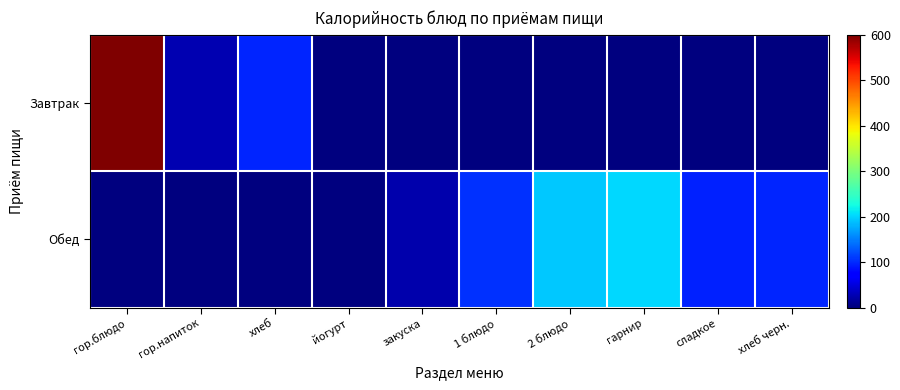

Reading right to left, list all the values displayed in this chart.

Завтрак: хлеб черн.=0.0	сладкое=0.0	гарнир=0.0	2 блюдо=0.0	1 блюдо=0.0	закуска=0.0	йогурт=0.0	хлеб=96.8	гор.напиток=28.0	гор.блюдо=600.4
Обед: хлеб черн.=98.4	сладкое=94.2	гарнир=202.1	2 блюдо=192.5	1 блюдо=104.8	закуска=25.2	йогурт=0.0	хлеб=0.0	гор.напиток=0.0	гор.блюдо=0.0